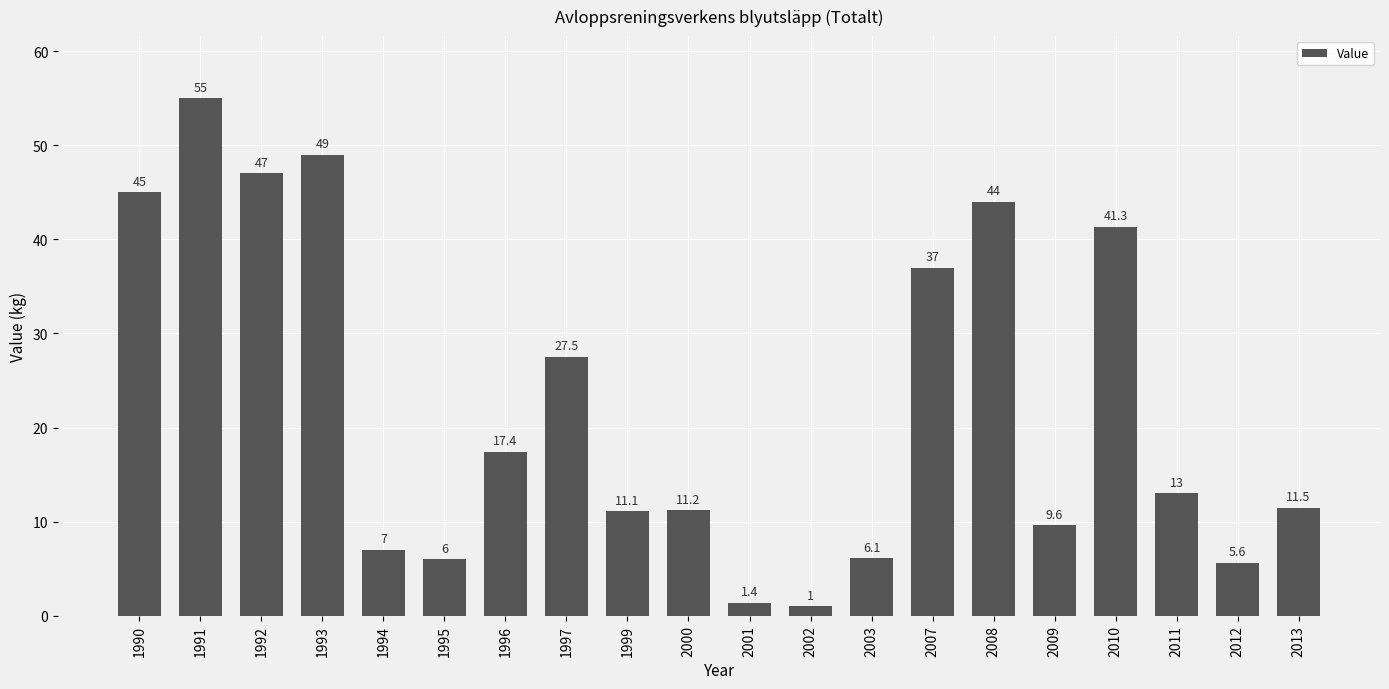

Reading left to right, transcribe all the data shown in this chart.

45.0	55.0	47.0	49.0	7.0	6.0	17.4	27.5	11.1	11.2	1.4	1.0	6.1	37.0	44.0	9.6	41.3	13.0	5.6	11.5